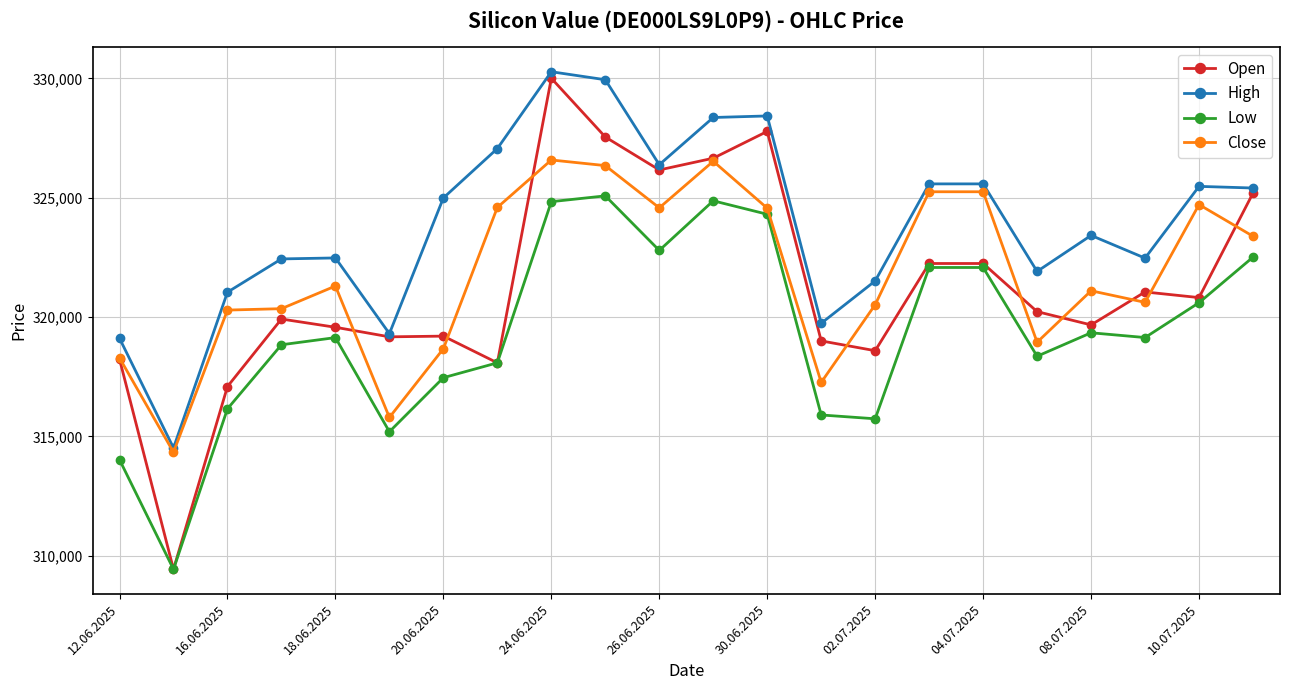

Which series has the largest range (max minus min)?

Open